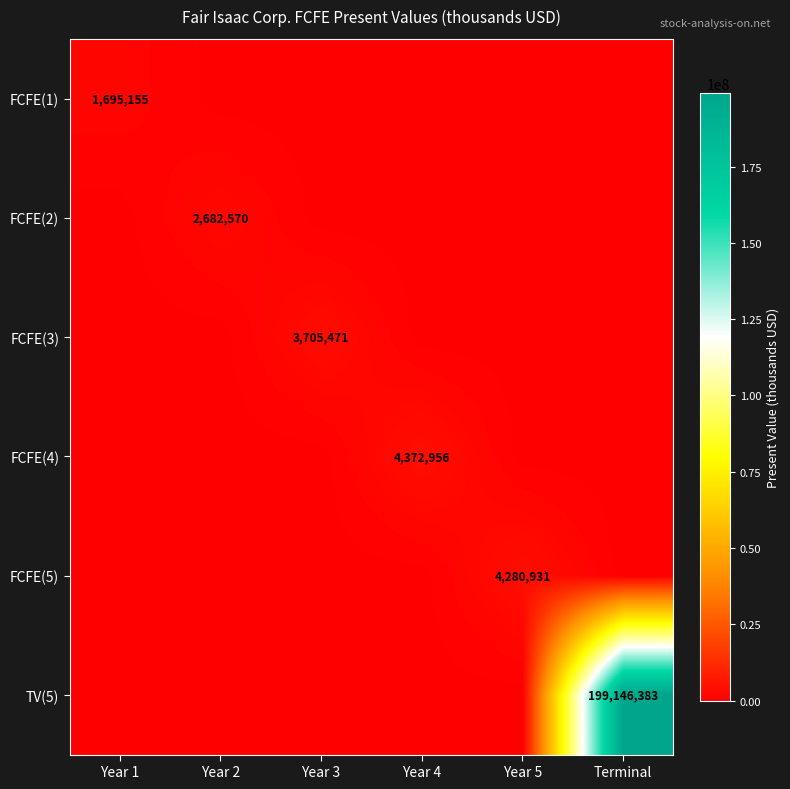

Is it true that FCFE(5) equals 4280931 at Year 5?

True